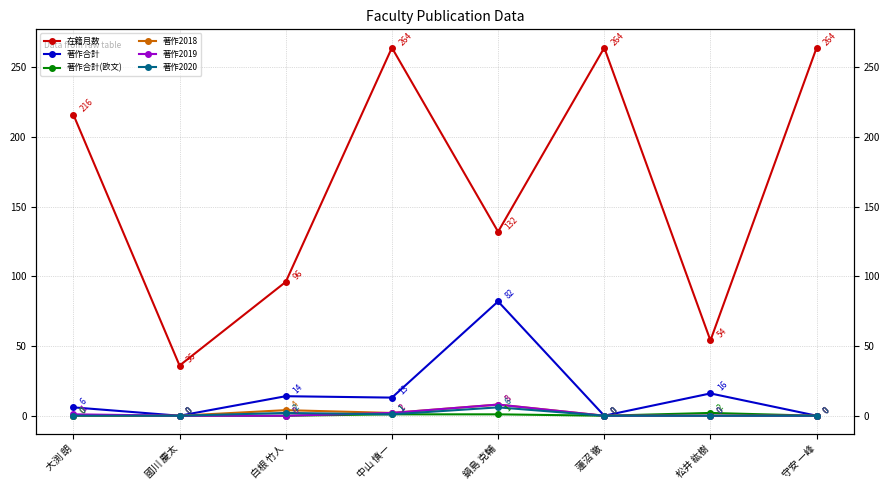

At which category is the sum across all series the highest?

中山 慎一